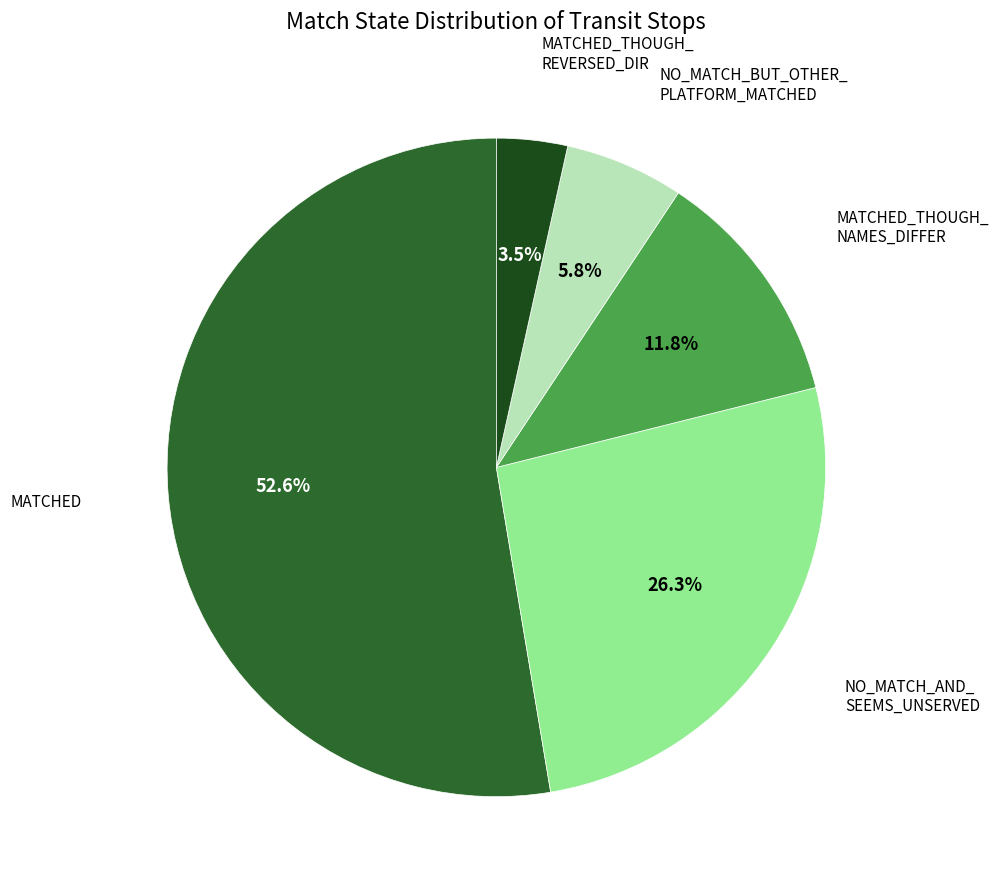

How many slices are in this pie chart?

5